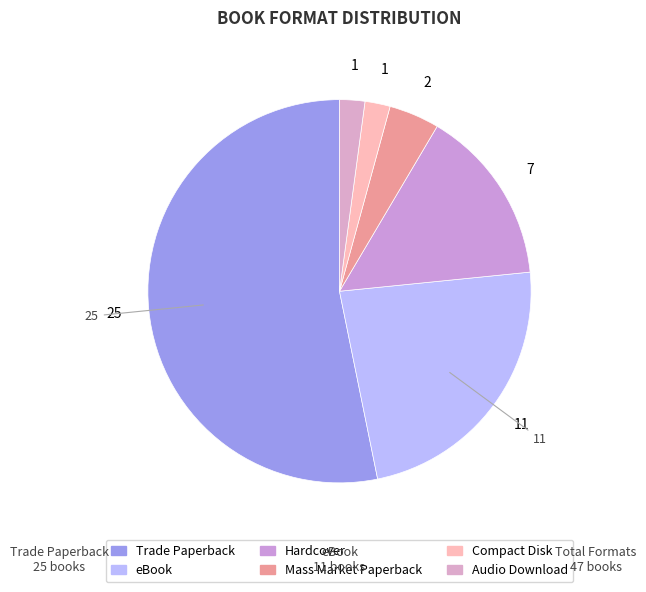

Is the sum of Hardcover and Other greater than half?

No